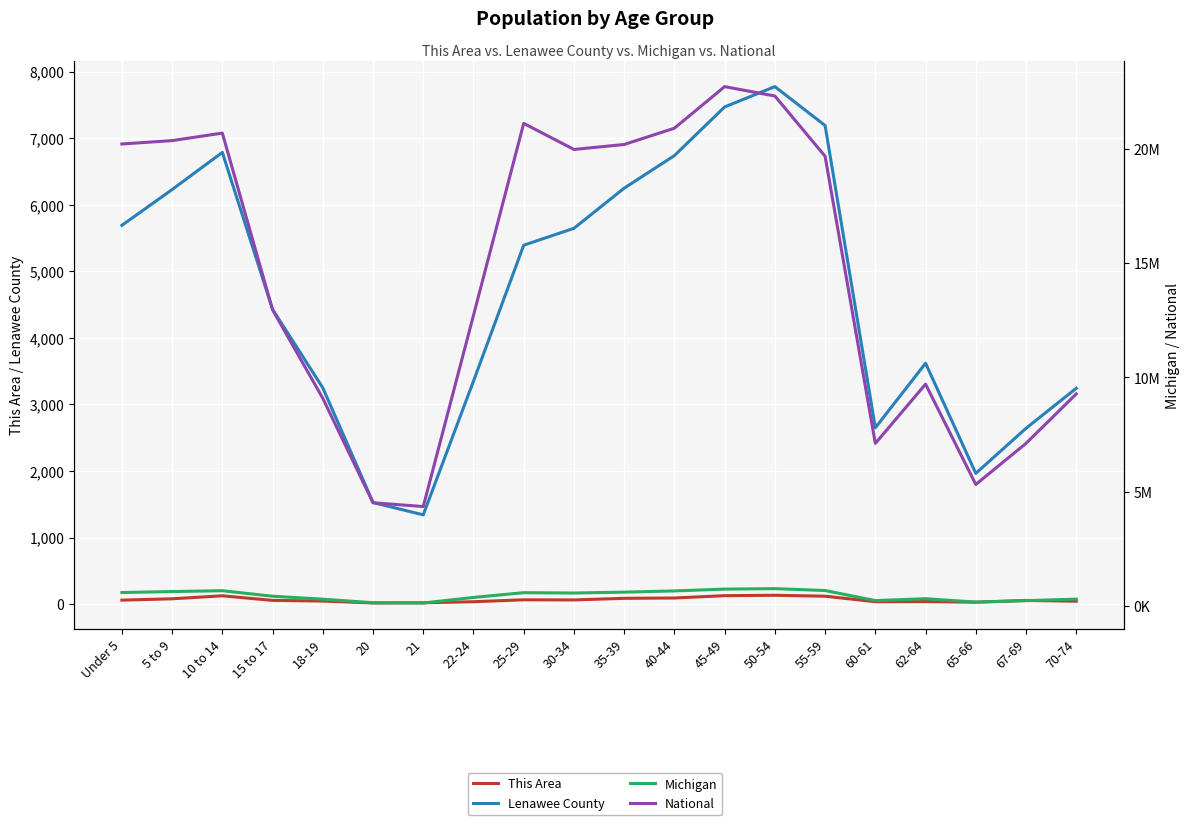

How many lines are shown in the chart?

4